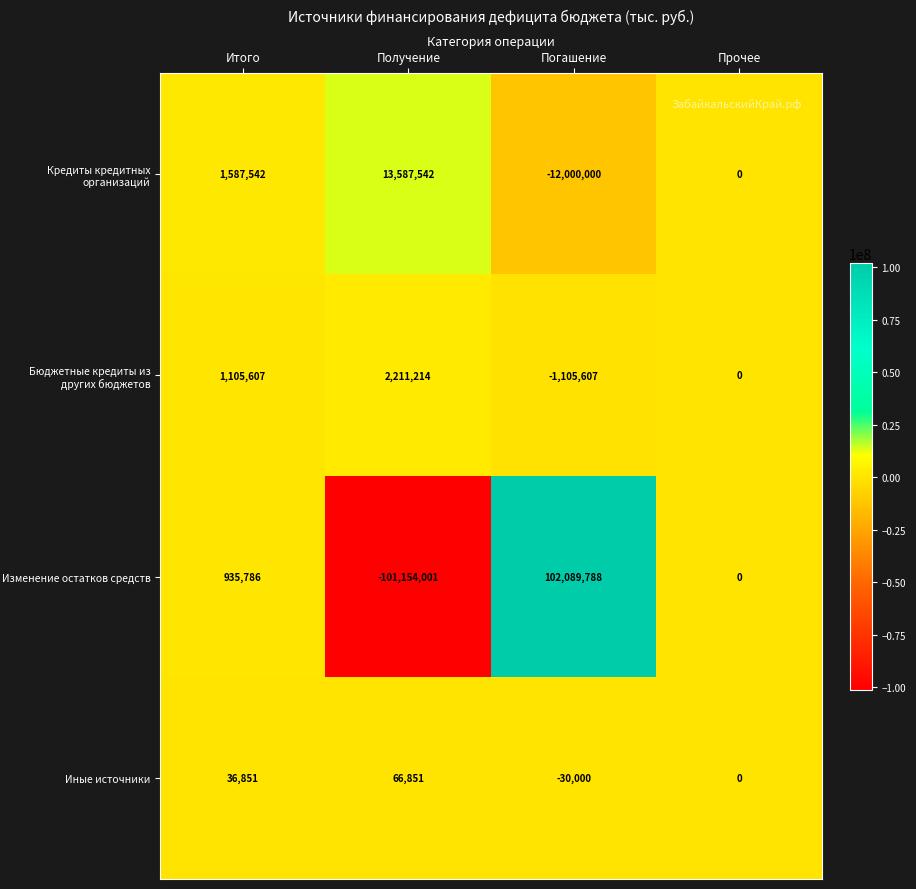

How many values in the Кредиты кредитных организаций series are below 1587542?

2